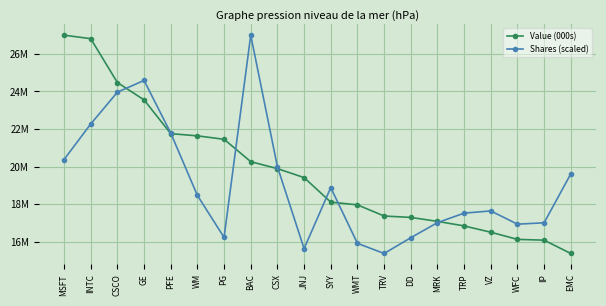

True or false: Shares (scaled) has more than 0 points higher than both neighbors.

True